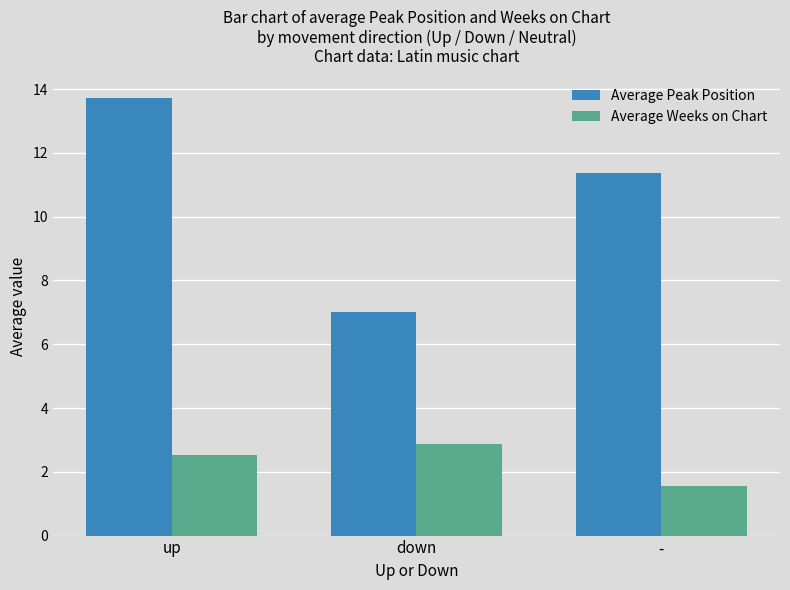

At which category does the chart reach its minimum across all series?

-